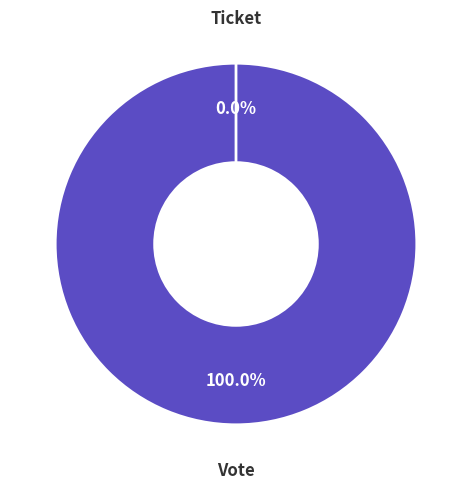

To the nearest percent, what is the difference between the Vote and Ticket slice percentages?

100%